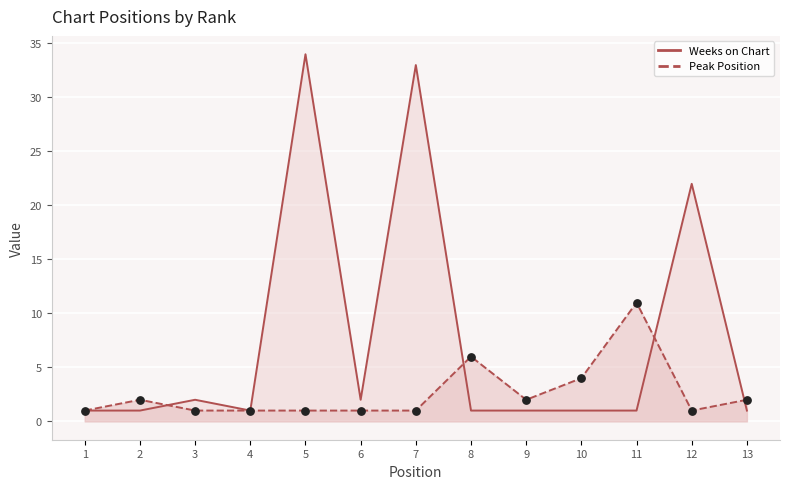

At which category is the sum across all series the highest?

5